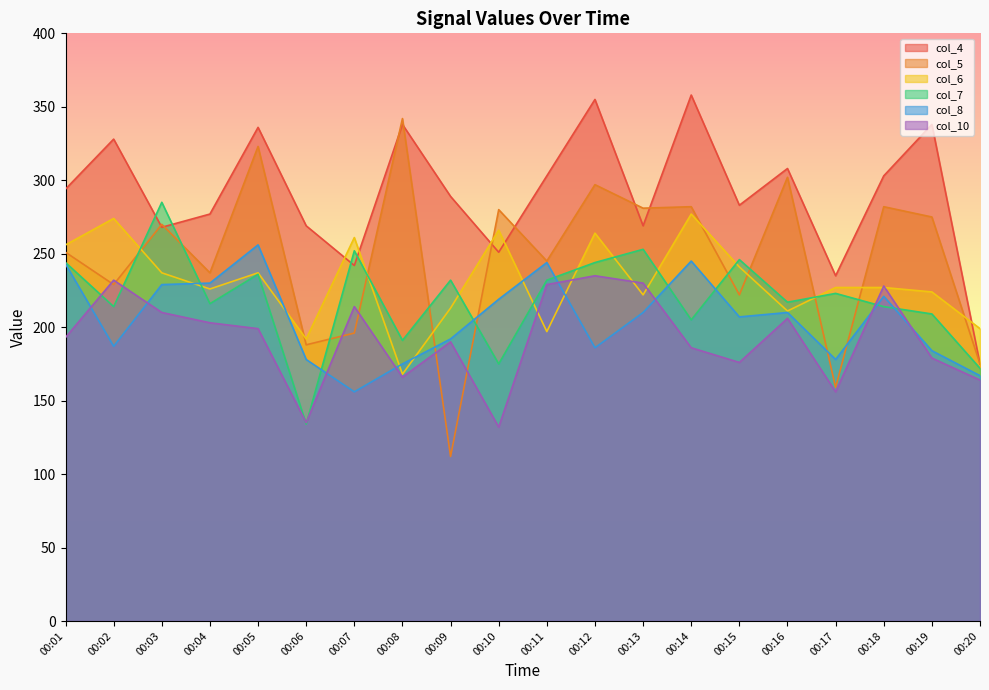

How many intersections are there between col_4 and col_7?

4